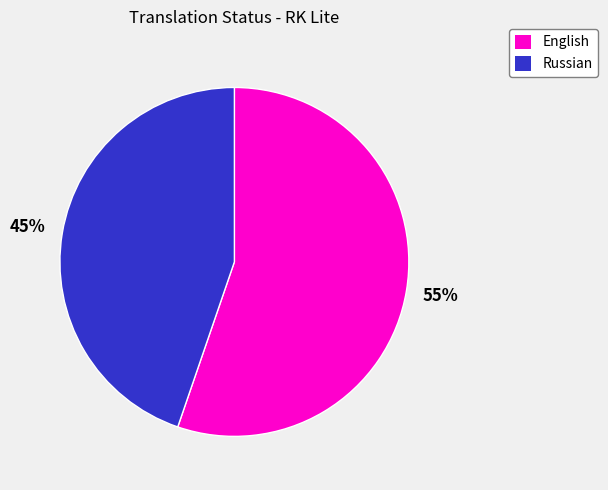

Between Russian and English, which is larger?

English